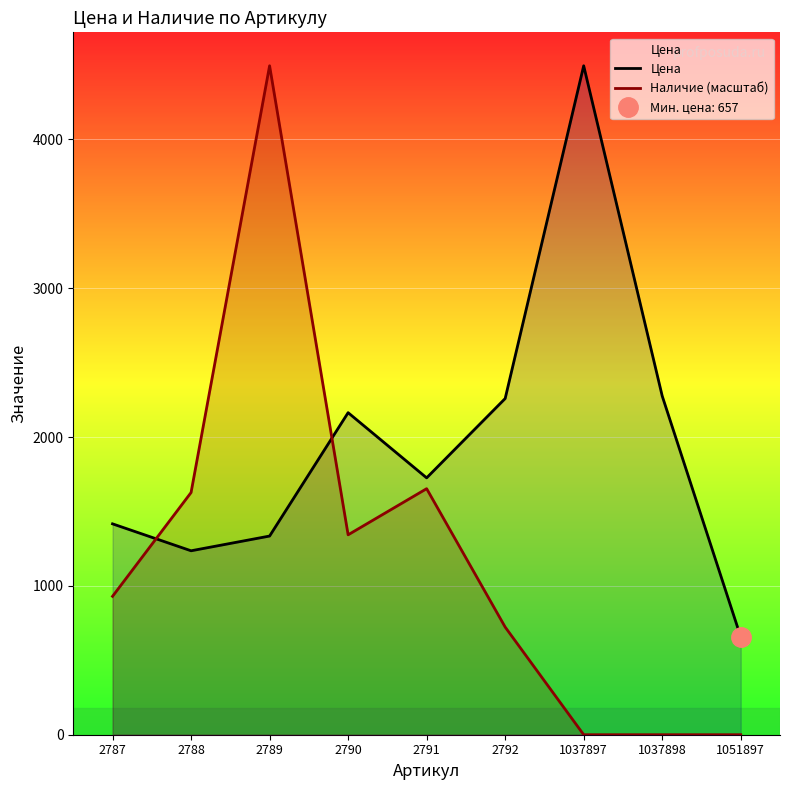

At which category is the sum across all series the highest?

2789